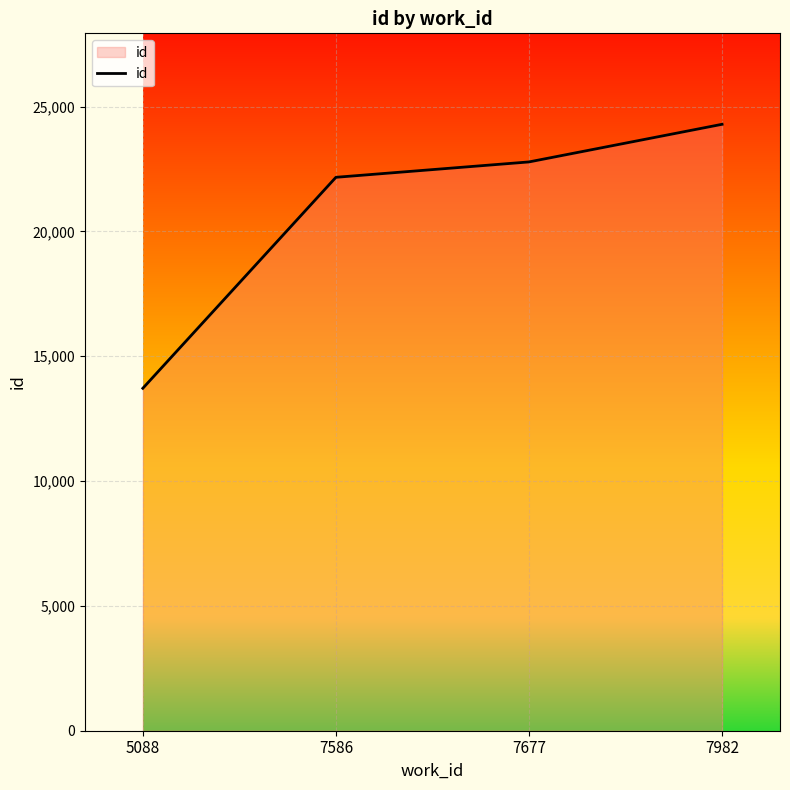

Where is the data nearest to the value 19001?

7586